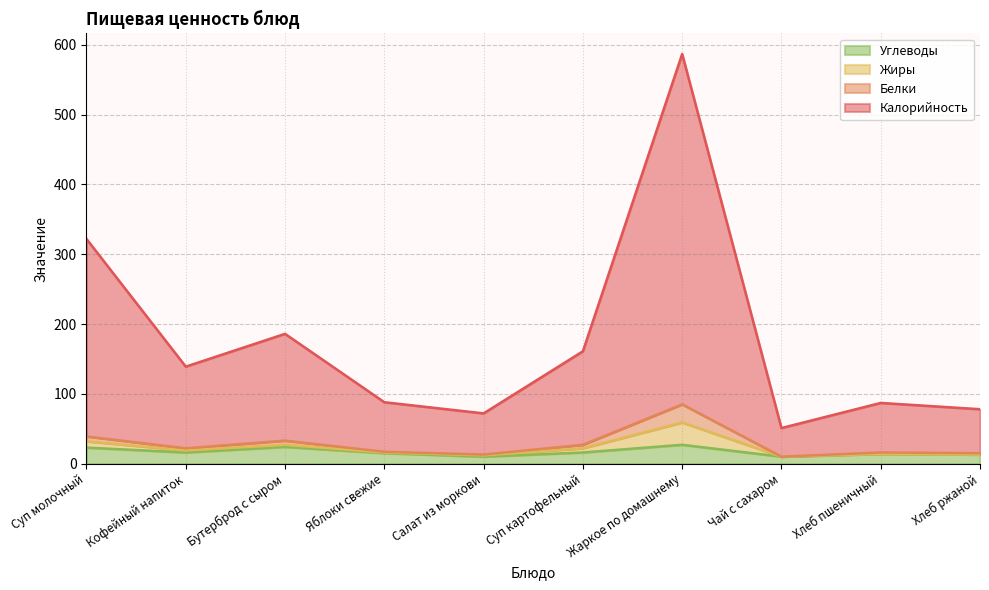

What is the sum of all Калорийность values?

1771